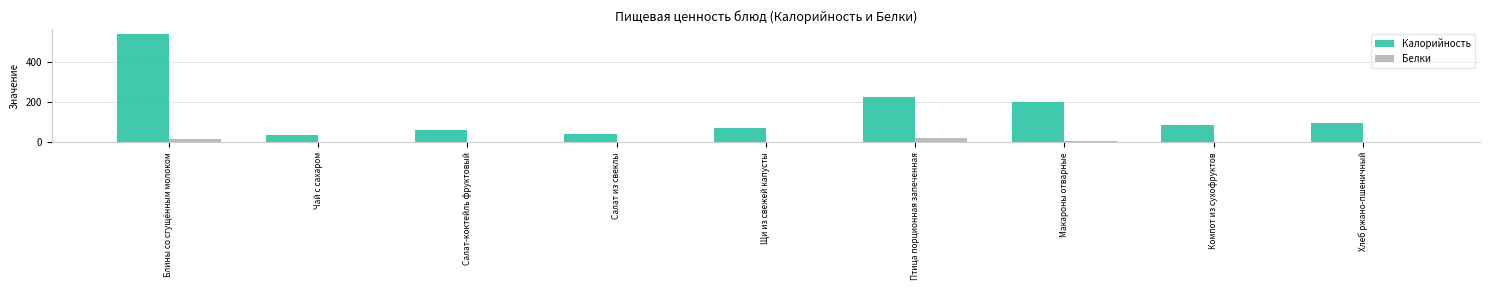

What is the average value of the Белки series?

5.6